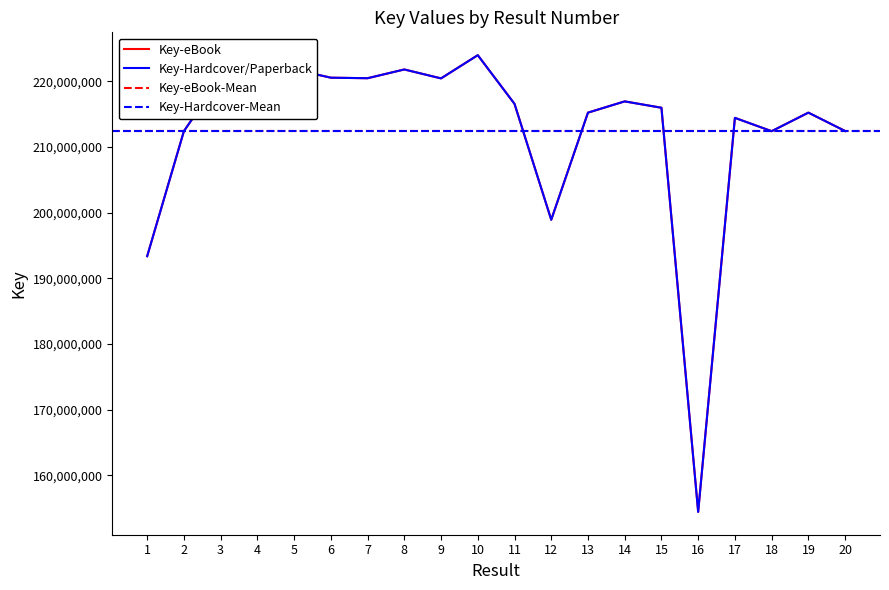

Rank the categories by Key (Hardcover/Paperback) value from highest to lowest.

10, 5, 8, 3, 4, 6, 7, 9, 14, 11, 15, 19, 13, 17, 20, 2, 18, 12, 1, 16